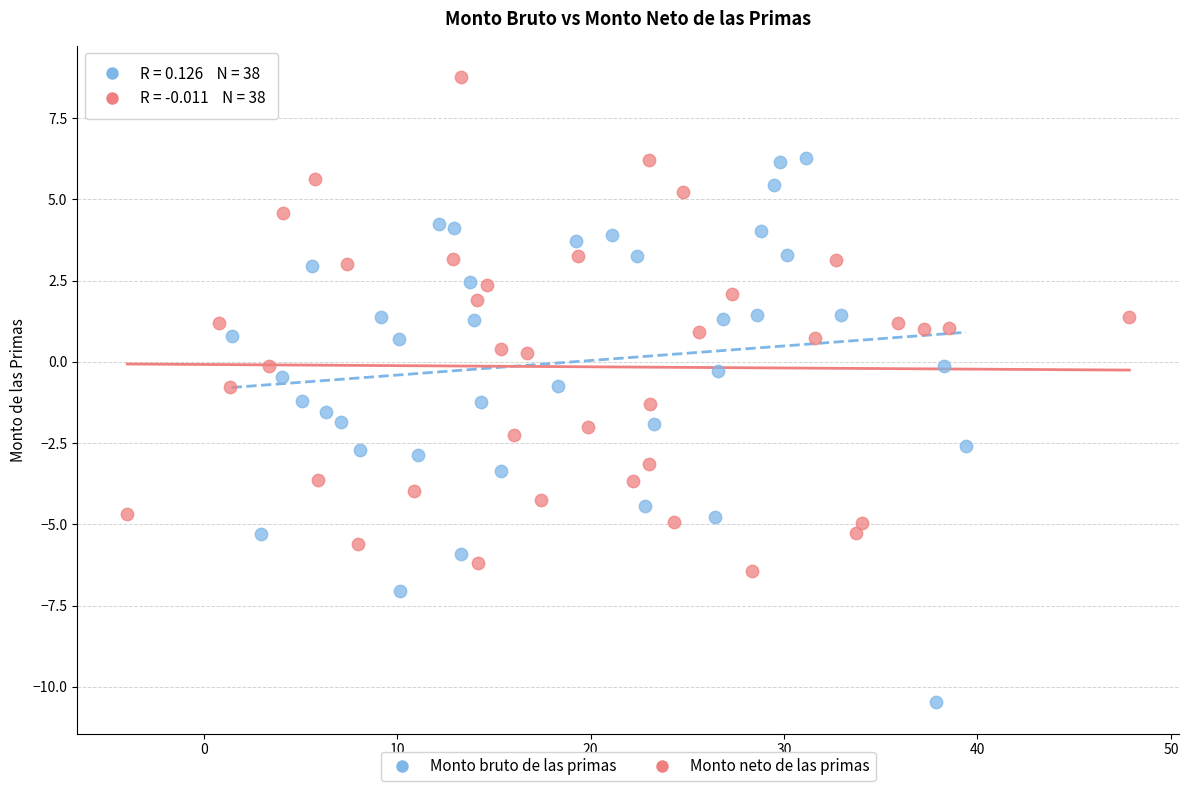

Which series contains the lowest Y value?

Monto bruto de las primas